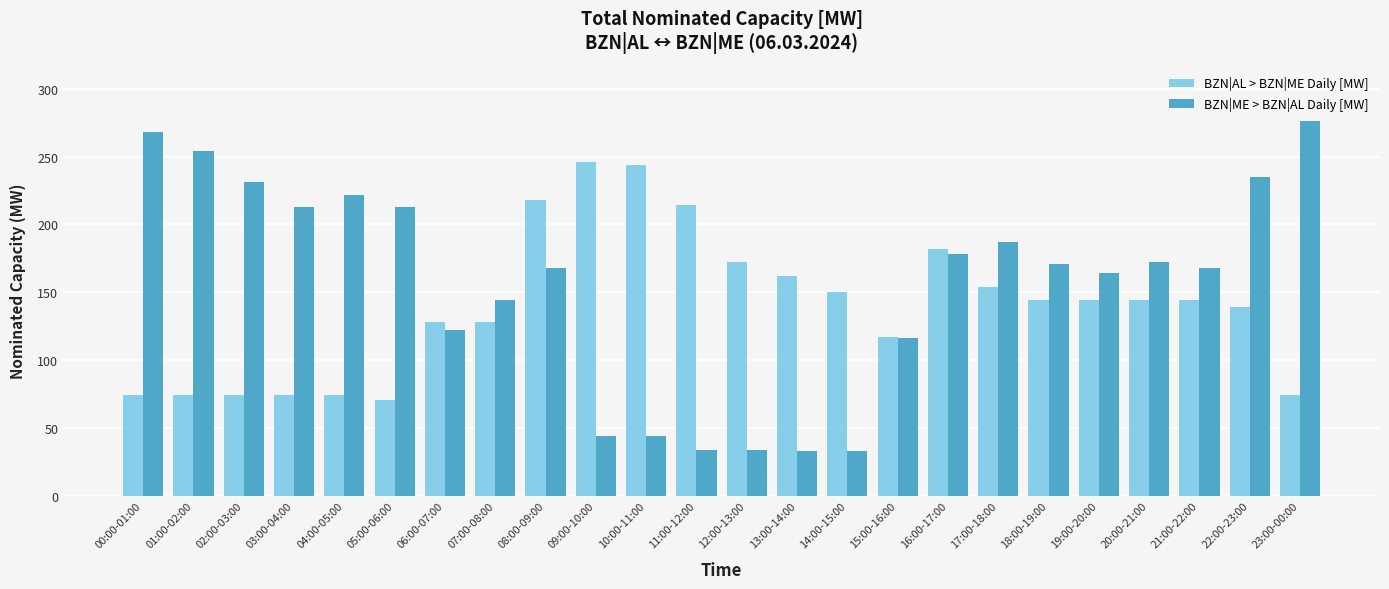

At which category is the sum across all series the highest?

08:00-09:00